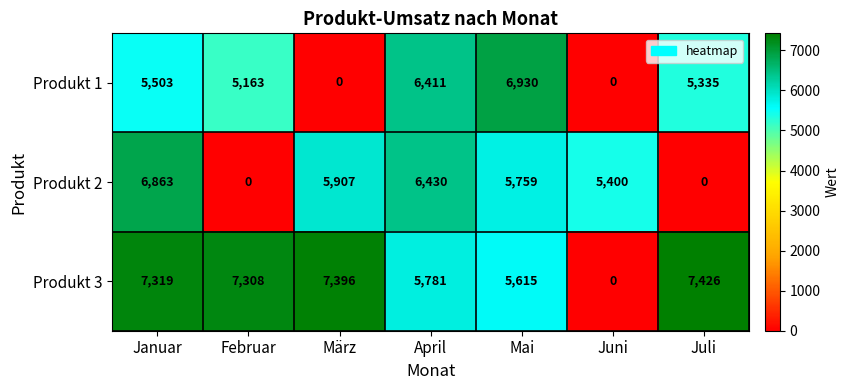

How many categories are shown in the chart?

7